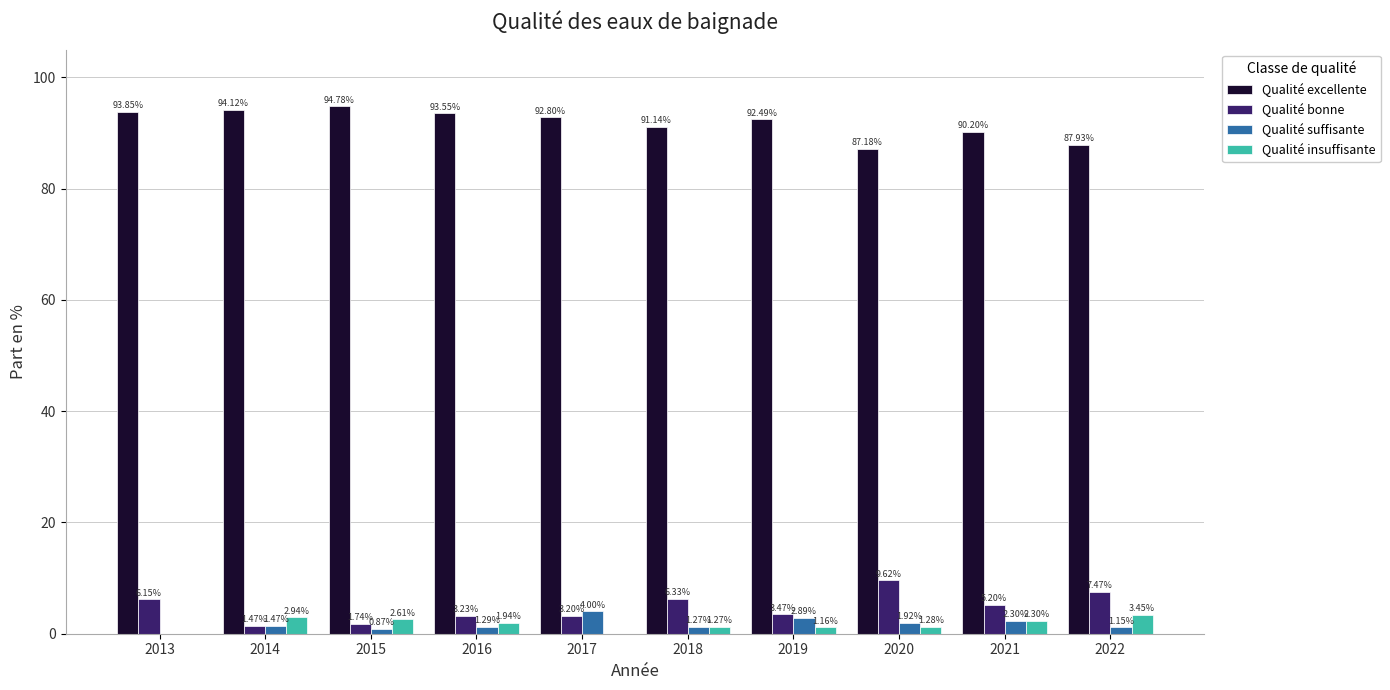

What is the total value across all series at 2021?

100.0